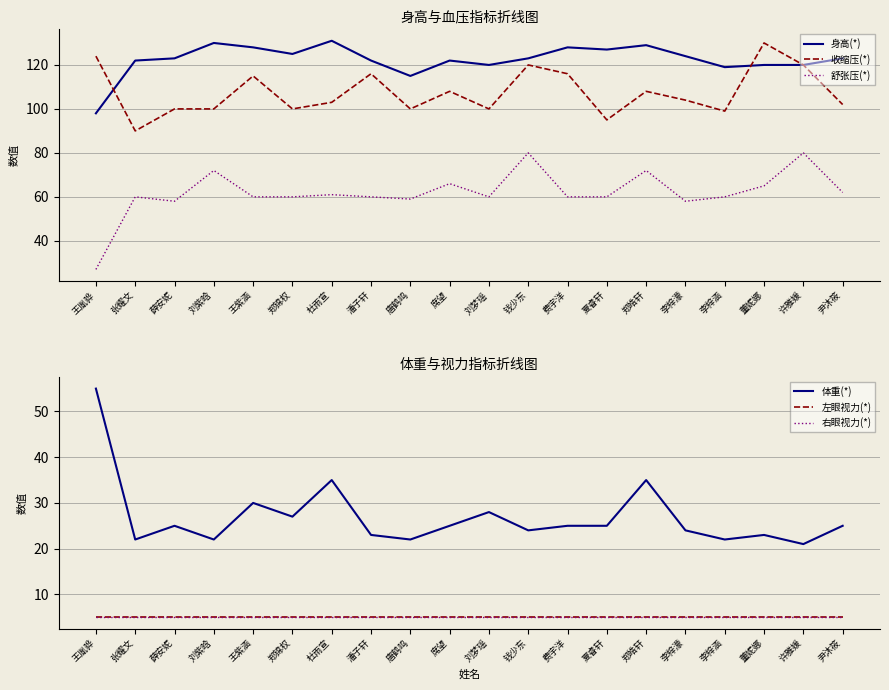

Reading right to left, transcribe all the data shown in this chart.

身高(*): 尹沐筱=123	许雅媛=120	董妮娜=120	李梓涵=119	李梓濛=124	郑皓轩=129	夏睿轩=127	费宇洋=128	钱少东=123	刘梦瑶=120	席望=122	唐鹤鸣=115	潘子轩=122	杜雨宣=131	郑锦权=125	王紫涵=128	刘紫晗=130	薛安妮=123	张耀文=122	王胤骅=98
收缩压(*): 尹沐筱=102	许雅媛=120	董妮娜=130	李梓涵=99	李梓濛=104	郑皓轩=108	夏睿轩=95	费宇洋=116	钱少东=120	刘梦瑶=100	席望=108	唐鹤鸣=100	潘子轩=116	杜雨宣=103	郑锦权=100	王紫涵=115	刘紫晗=100	薛安妮=100	张耀文=90	王胤骅=124
舒张压(*): 尹沐筱=62	许雅媛=80	董妮娜=65	李梓涵=60	李梓濛=58	郑皓轩=72	夏睿轩=60	费宇洋=60	钱少东=80	刘梦瑶=60	席望=66	唐鹤鸣=59	潘子轩=60	杜雨宣=61	郑锦权=60	王紫涵=60	刘紫晗=72	薛安妮=58	张耀文=60	王胤骅=27
体重(*): 尹沐筱=25	许雅媛=21	董妮娜=23	李梓涵=22	李梓濛=24	郑皓轩=35	夏睿轩=25	费宇洋=25	钱少东=24	刘梦瑶=28	席望=25	唐鹤鸣=22	潘子轩=23	杜雨宣=35	郑锦权=27	王紫涵=30	刘紫晗=22	薛安妮=25	张耀文=22	王胤骅=55
左眼视力(*): 尹沐筱=5	许雅媛=5	董妮娜=5	李梓涵=5	李梓濛=5	郑皓轩=5	夏睿轩=5	费宇洋=5	钱少东=5	刘梦瑶=5	席望=5	唐鹤鸣=5	潘子轩=5	杜雨宣=5	郑锦权=5	王紫涵=5	刘紫晗=5	薛安妮=5	张耀文=5	王胤骅=5
右眼视力(*): 尹沐筱=5	许雅媛=5	董妮娜=5	李梓涵=5	李梓濛=5	郑皓轩=5	夏睿轩=5	费宇洋=5	钱少东=5	刘梦瑶=5	席望=5	唐鹤鸣=5	潘子轩=5	杜雨宣=5	郑锦权=5	王紫涵=5	刘紫晗=5	薛安妮=5	张耀文=5	王胤骅=5